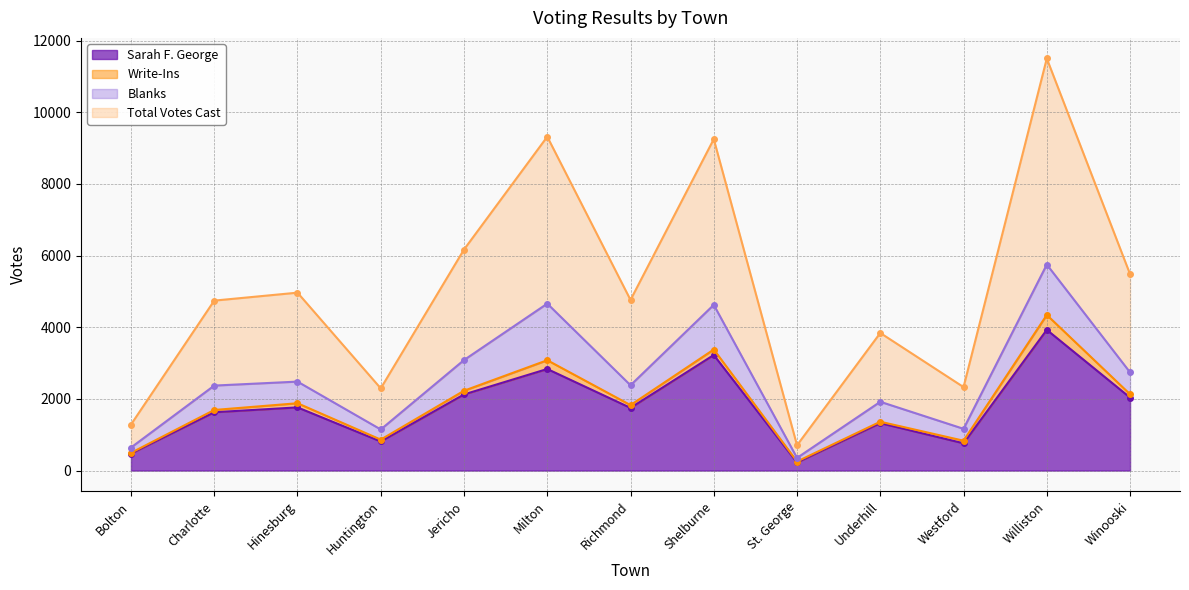

What is the difference between the second highest and minimum values in the Total Votes Cast series?

8614